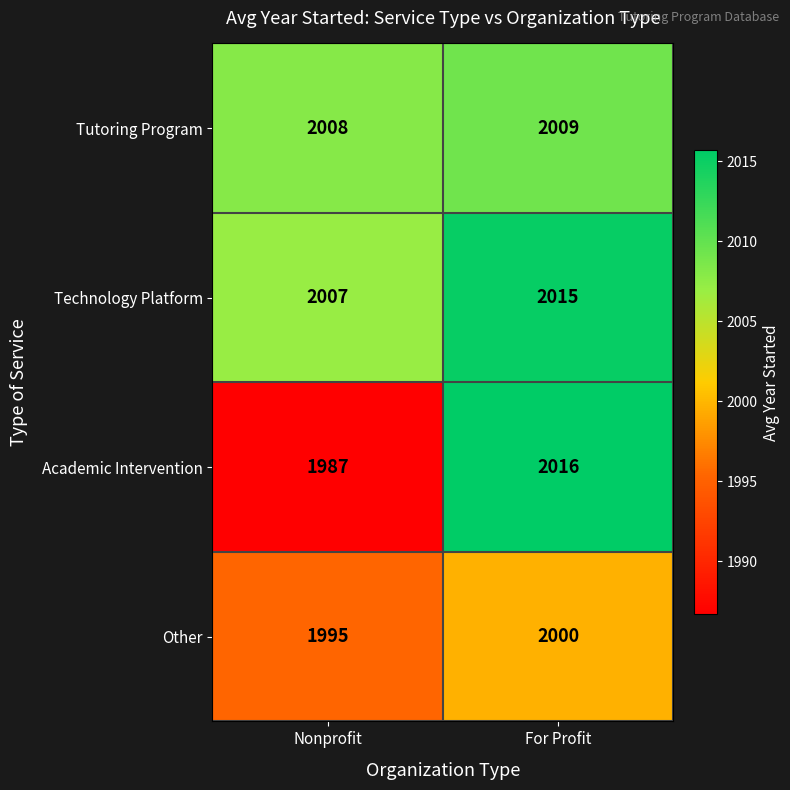

How many series are shown in this chart?

4